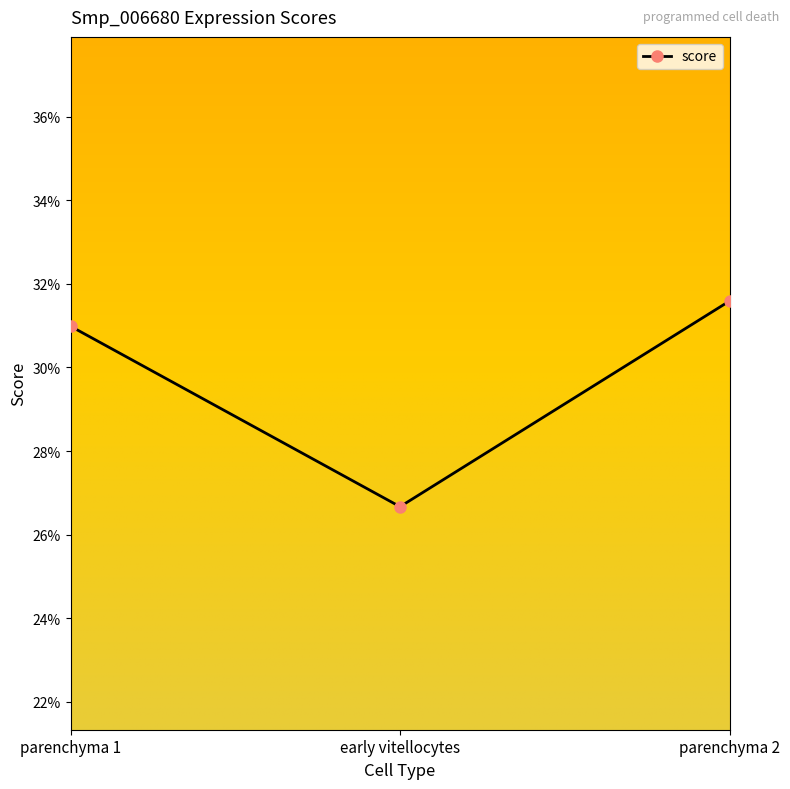

What is the greatest value displayed?

0.3